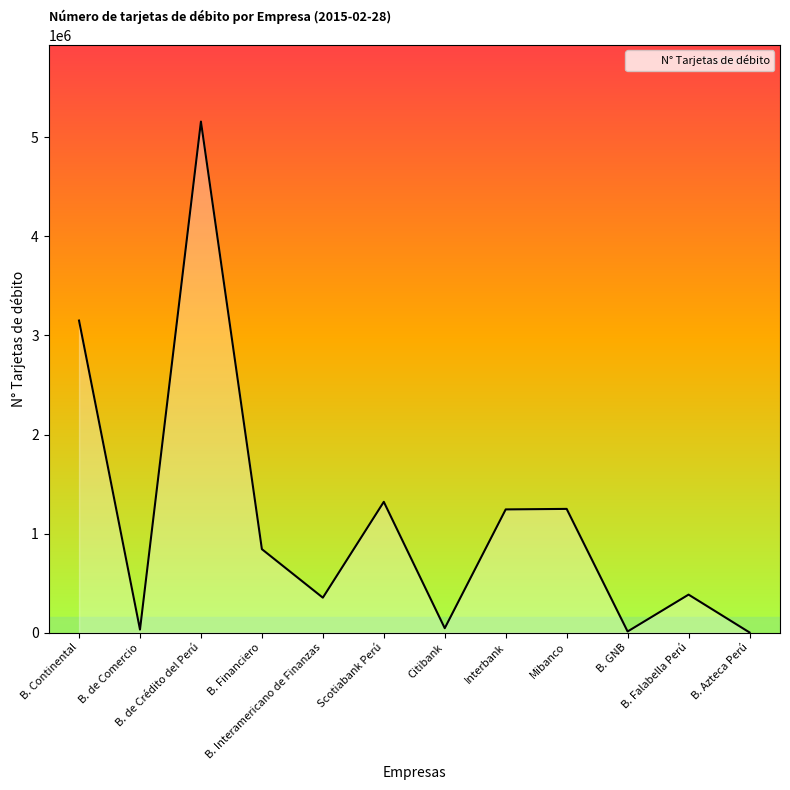

What is the maximum value shown in the chart?

5160347